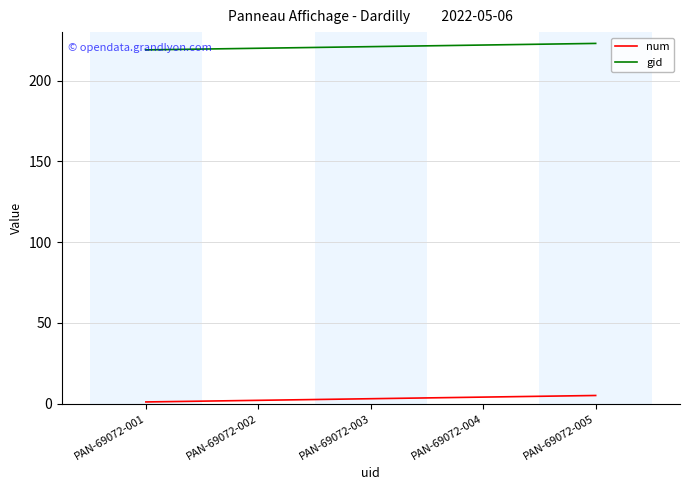

Reading left to right, list all the values displayed in this chart.

num: PAN-69072-001=1	PAN-69072-002=2	PAN-69072-003=3	PAN-69072-004=4	PAN-69072-005=5
gid: PAN-69072-001=219	PAN-69072-002=220	PAN-69072-003=221	PAN-69072-004=222	PAN-69072-005=223